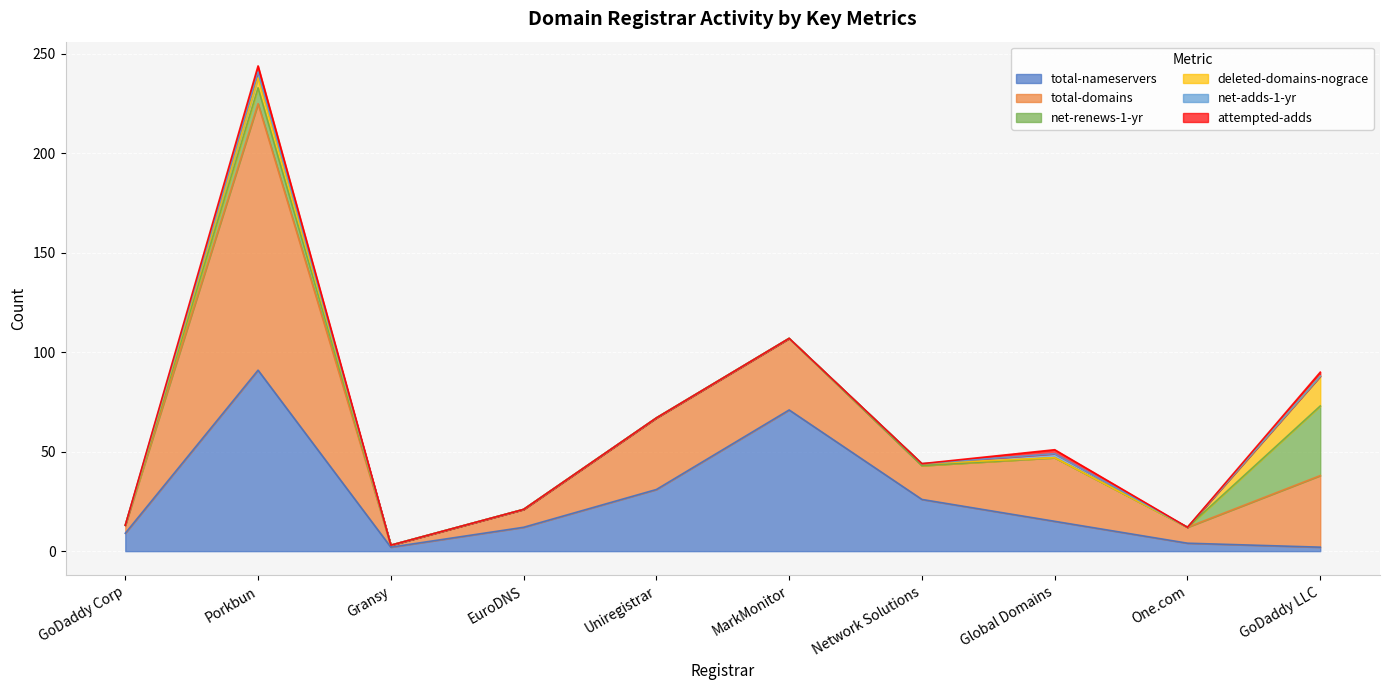

True or false: total-domains has a value of 36 at Uniregistrar.

True